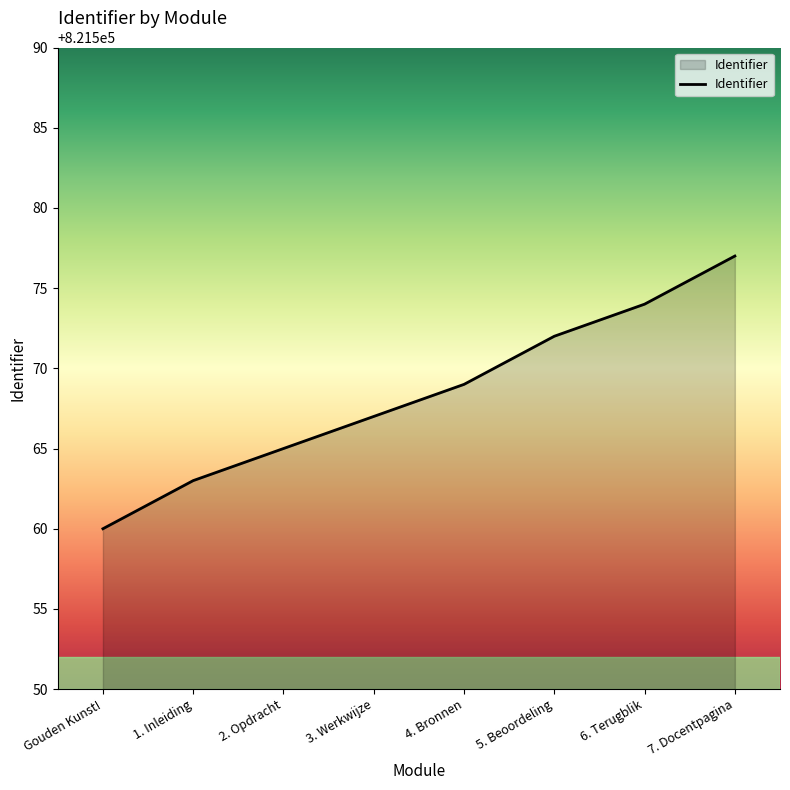

Approximately how many times larger is the value at 1. Inleiding compared to 6. Terugblik?

1.0